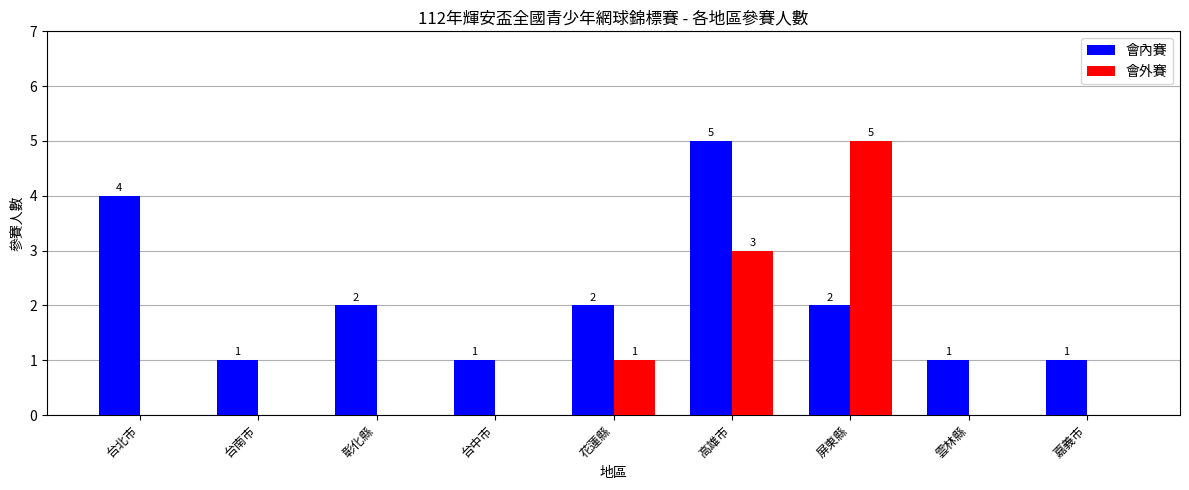

Which series has the largest total across all categories?

會內賽